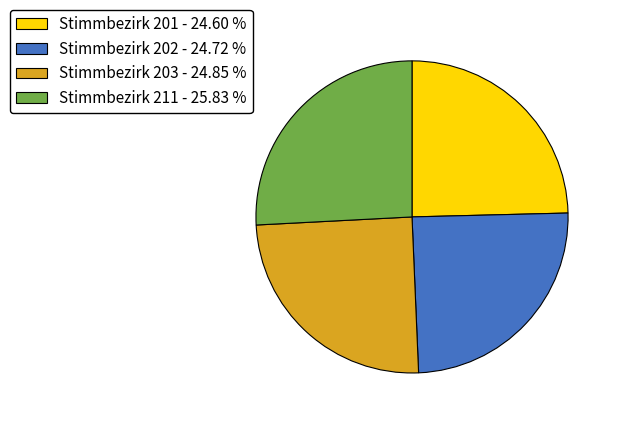

Approximately how many times larger is the value at Stimmbezirk 201 - 24.60 % compared to Stimmbezirk 211 - 25.83 %?

1.0